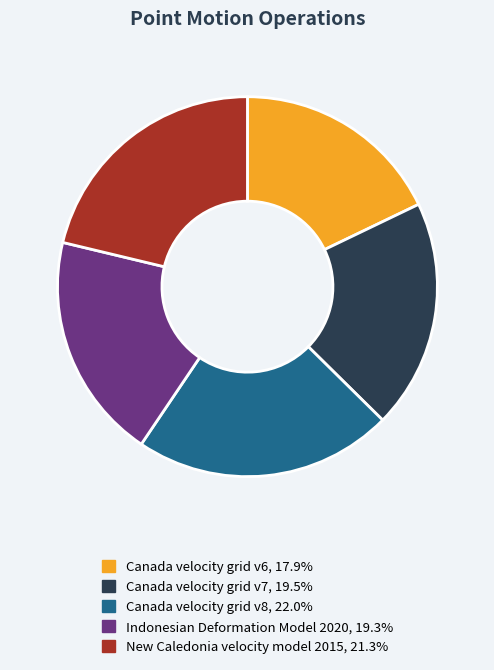

Which slice is the smallest?

Canada velocity grid v6